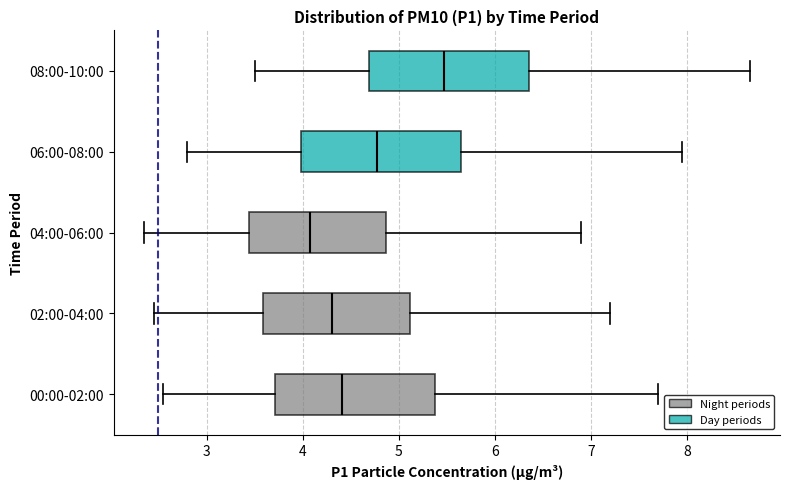

Reading bottom to top, read every box against the x-axis: the position of its median line, the range the box covers, and the ends of its whiskers. The values are not printed on the chart, so give them approximately, as read against the axis.

00:00-02:00: median 4.4, box 3.7 to 5.4, whiskers 2.6 to 7.7
02:00-04:00: median 4.3, box 3.6 to 5.1, whiskers 2.5 to 7.2
04:00-06:00: median 4.1, box 3.4 to 4.9, whiskers 2.4 to 6.9
06:00-08:00: median 4.8, box 4.0 to 5.7, whiskers 2.8 to 8.0
08:00-10:00: median 5.5, box 4.7 to 6.4, whiskers 3.5 to 8.7